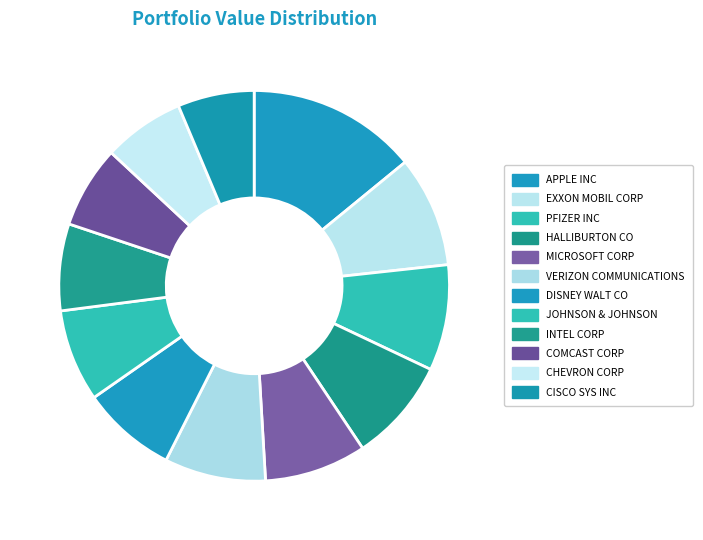

Rank the categories by value from highest to lowest.

APPLE INC, EXXON MOBIL CORP, PFIZER INC, HALLIBURTON CO, MICROSOFT CORP, VERIZON COMMUNICATIONS INC, DISNEY WALT CO, JOHNSON & JOHNSON, INTEL CORP, COMCAST CORP NEW, CHEVRON CORP NEW, CISCO SYS INC